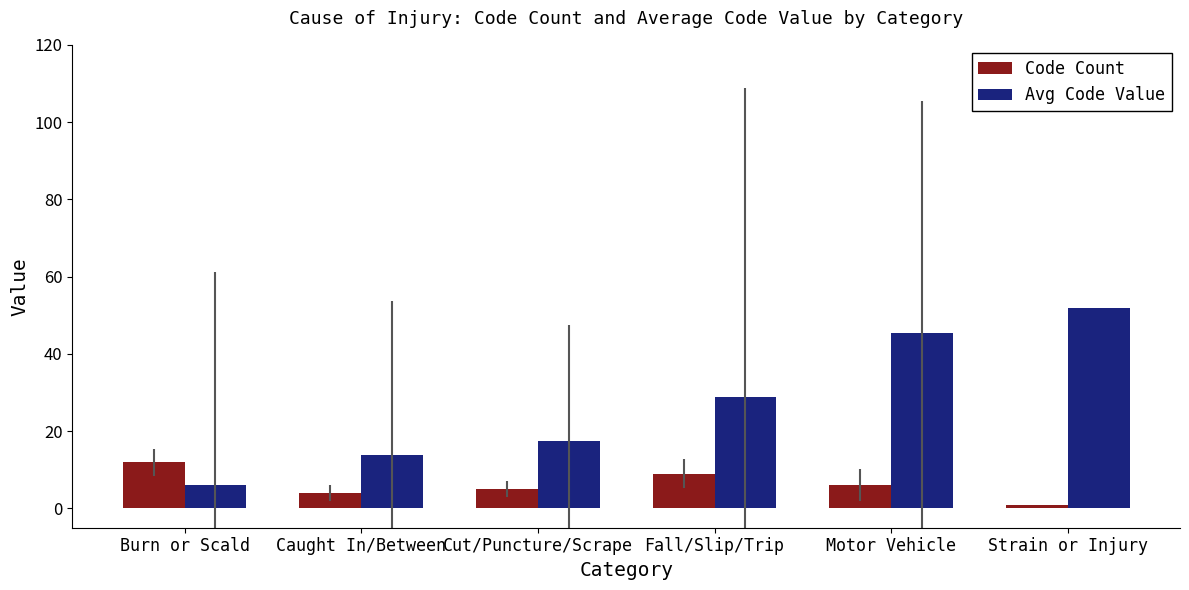

Between Caught In/Between and Motor Vehicle, which series saw the biggest shift?

Avg Code Value